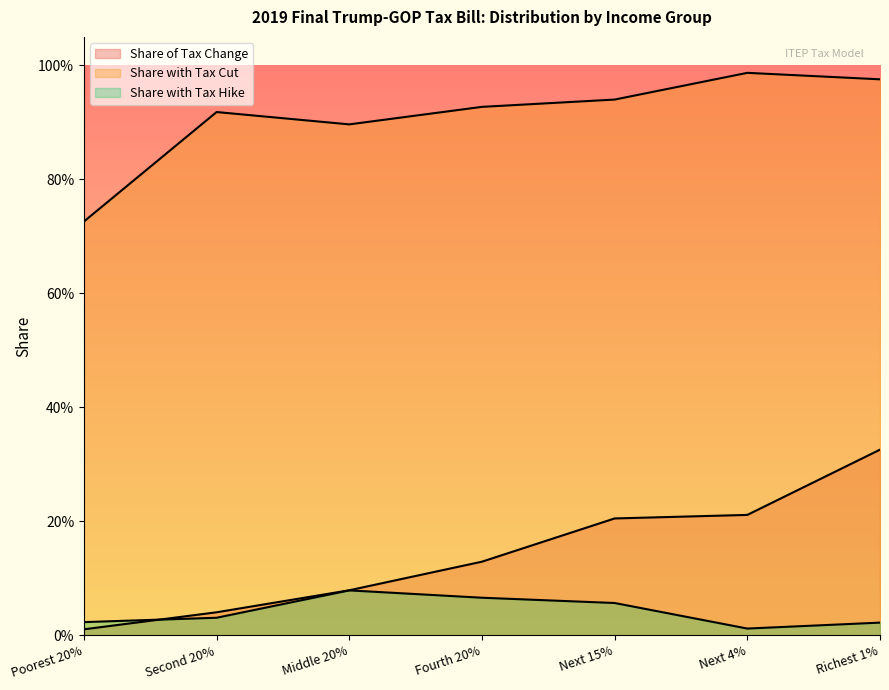

How many Share with Tax Hike values are between 0 and 1?

7